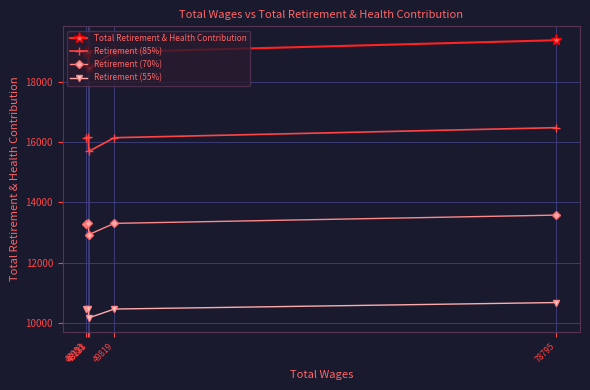

True or false: Retirement (85%) and Retirement (70%) intersect in this chart.

False